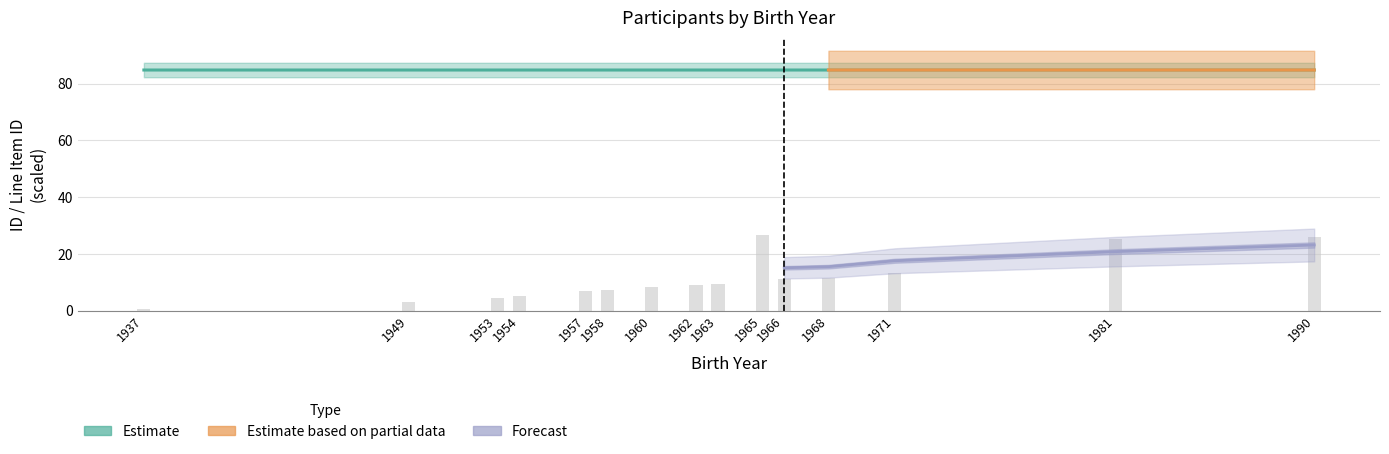

Between 1957 and 1963, which is larger?

1963